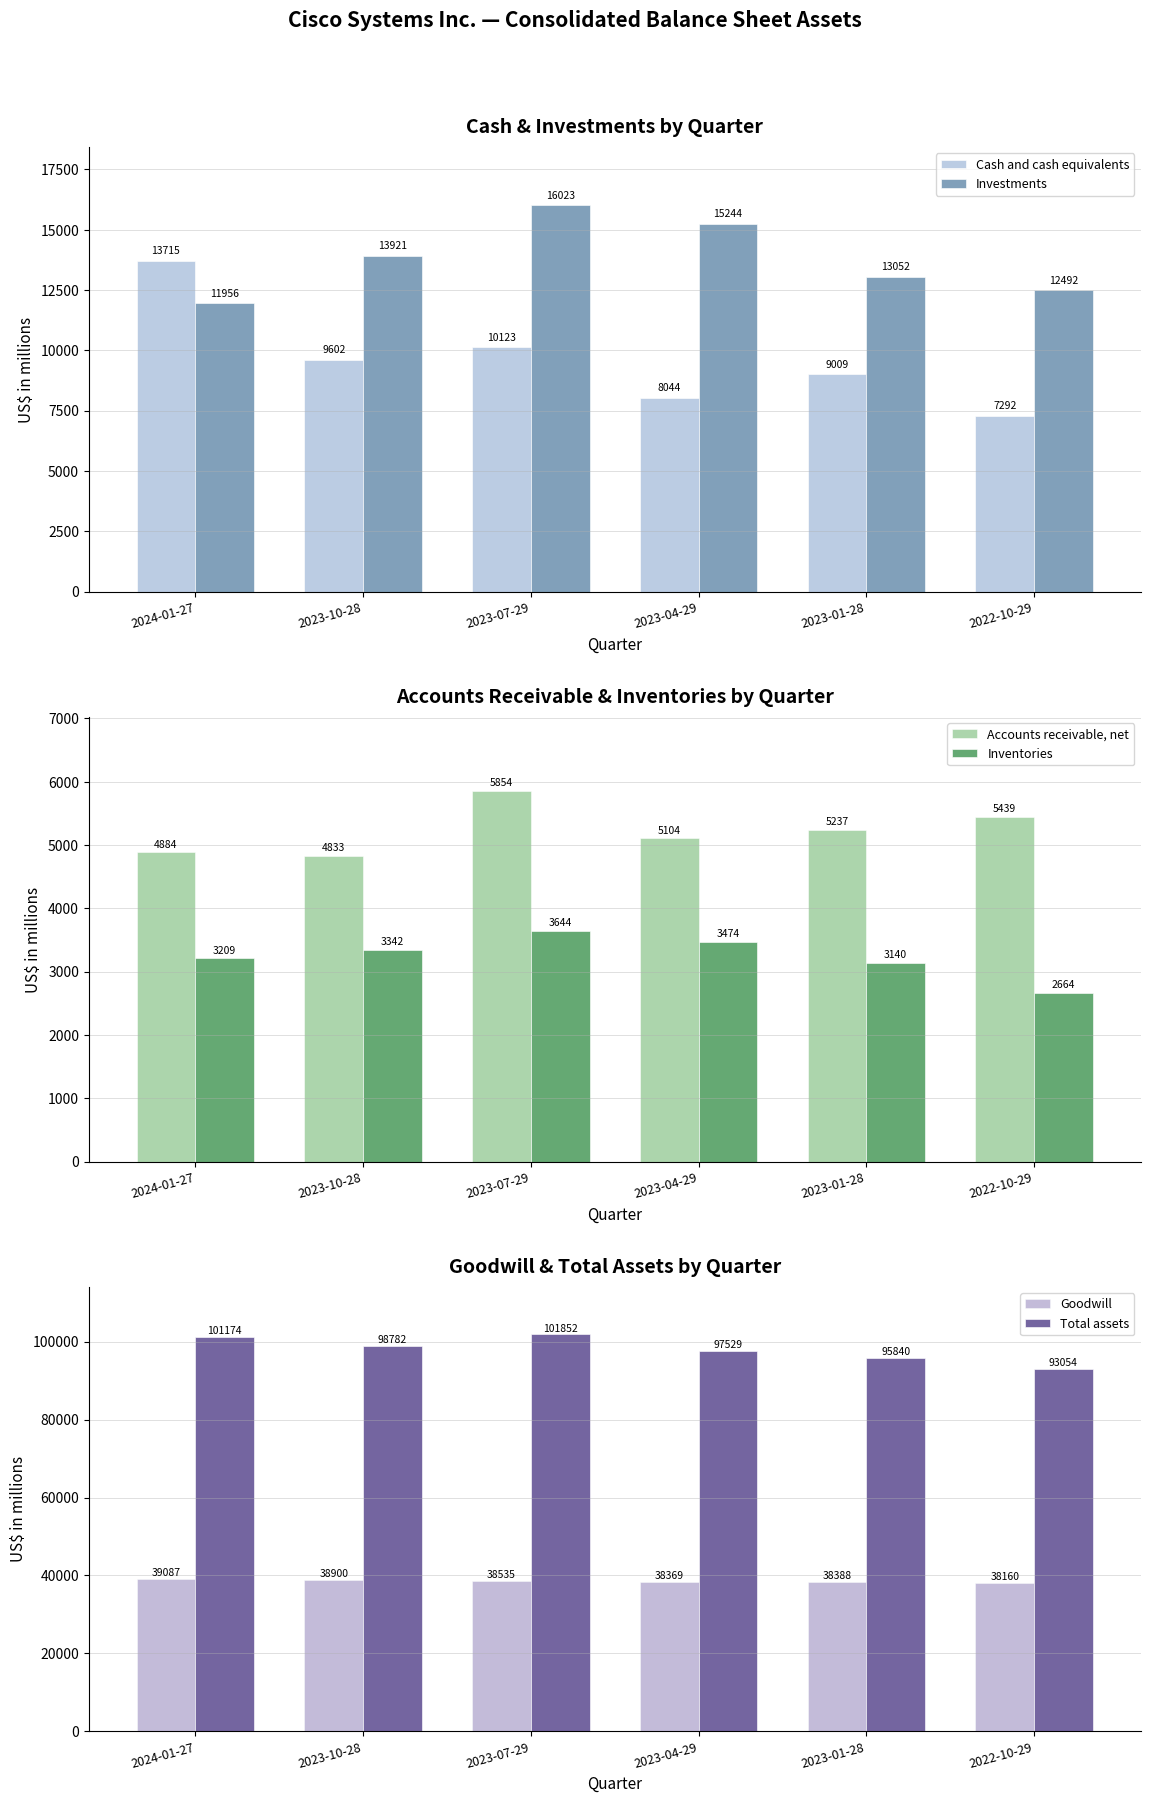

Which has a higher value, 2022-10-29 or 2023-10-28?

2023-10-28